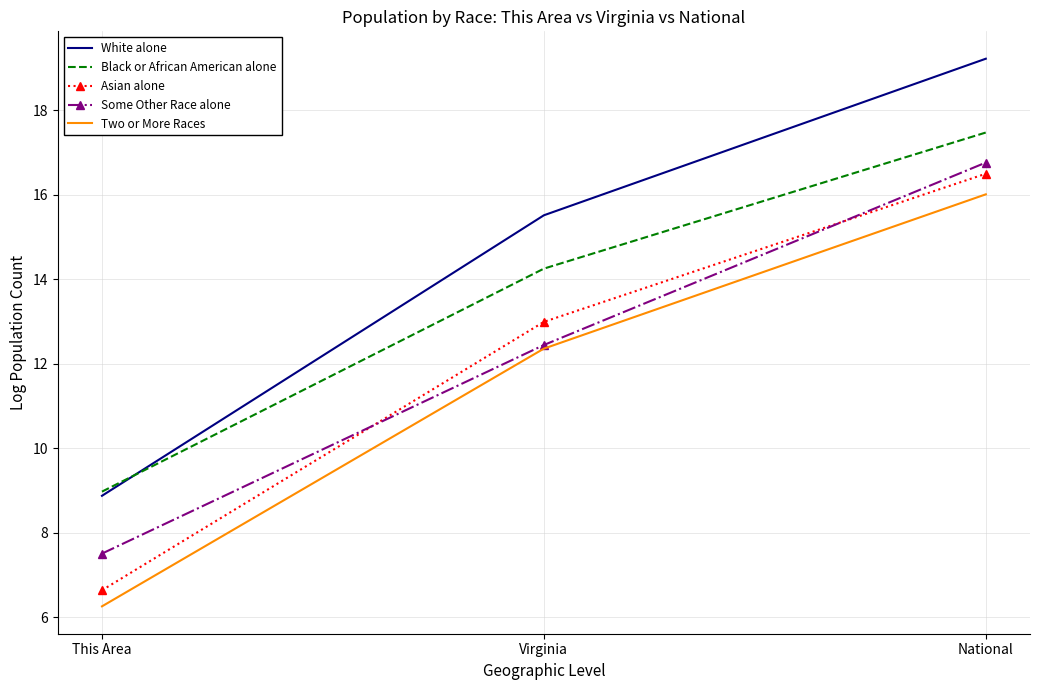

What is the approximate value of Two or More Races at National?

16.0